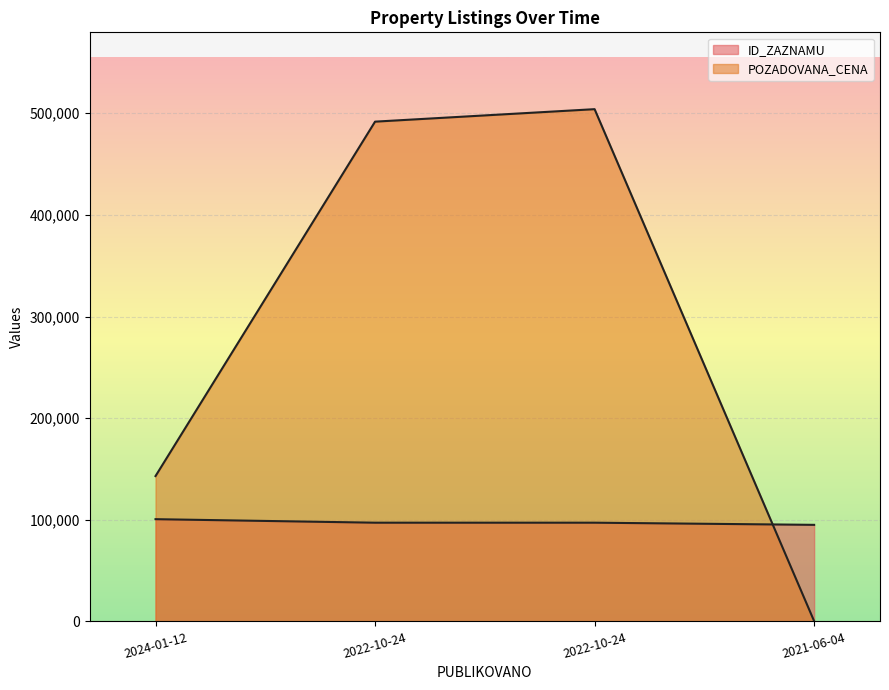

What is the label of the 2nd point from the right?

2022-10-24